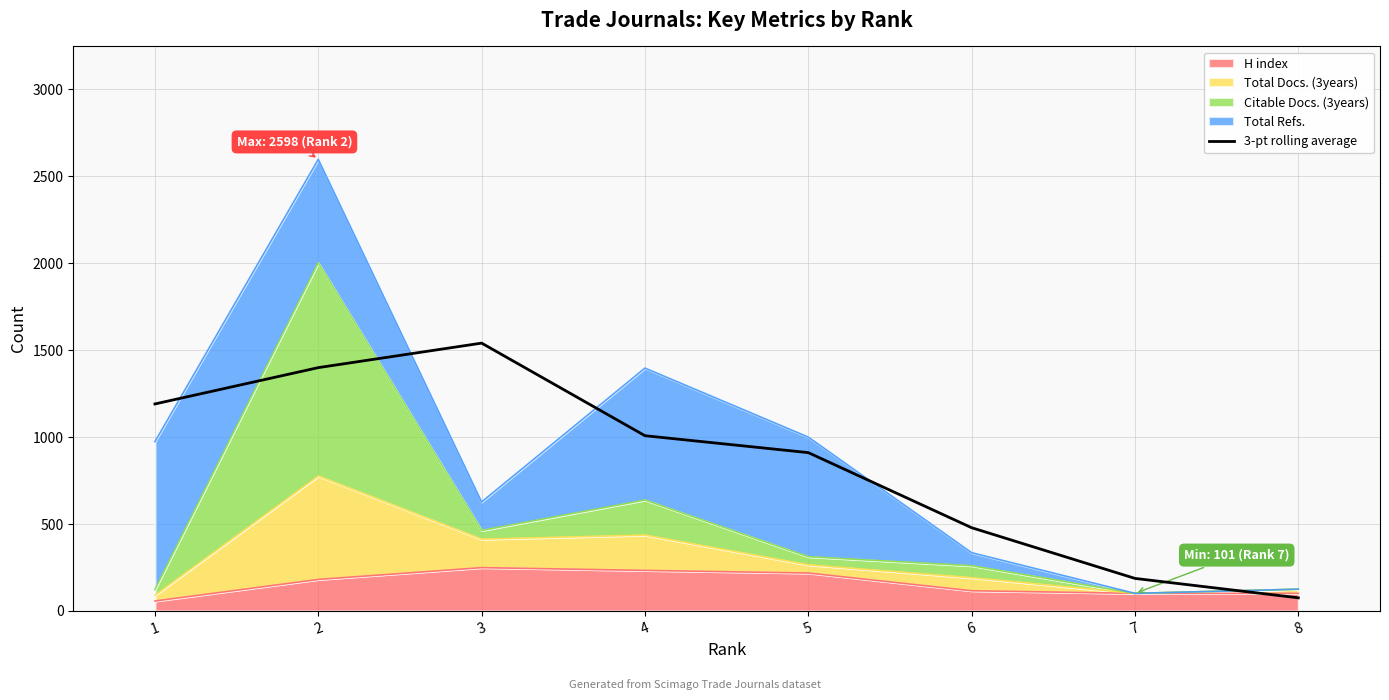

How many lines are shown in the chart?

1